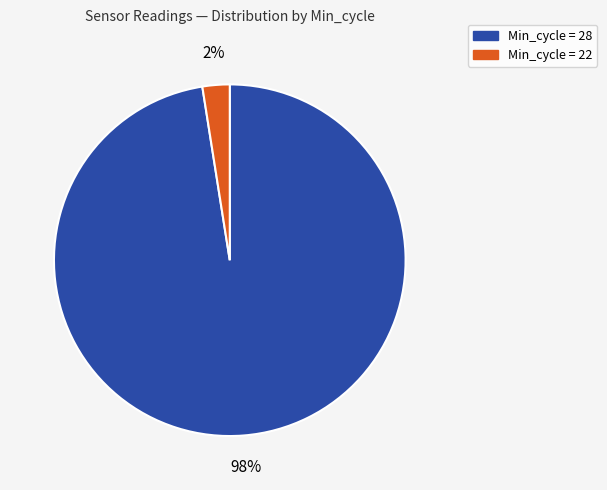

To the nearest percent, what is the average slice percentage?

50%